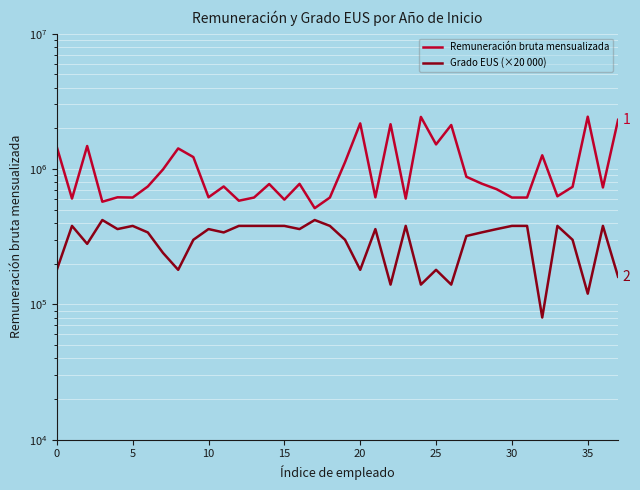

Rank the series by their maximum value, from lowest to highest.

Grado EUS (×20 000), Remuneración bruta mensualizada